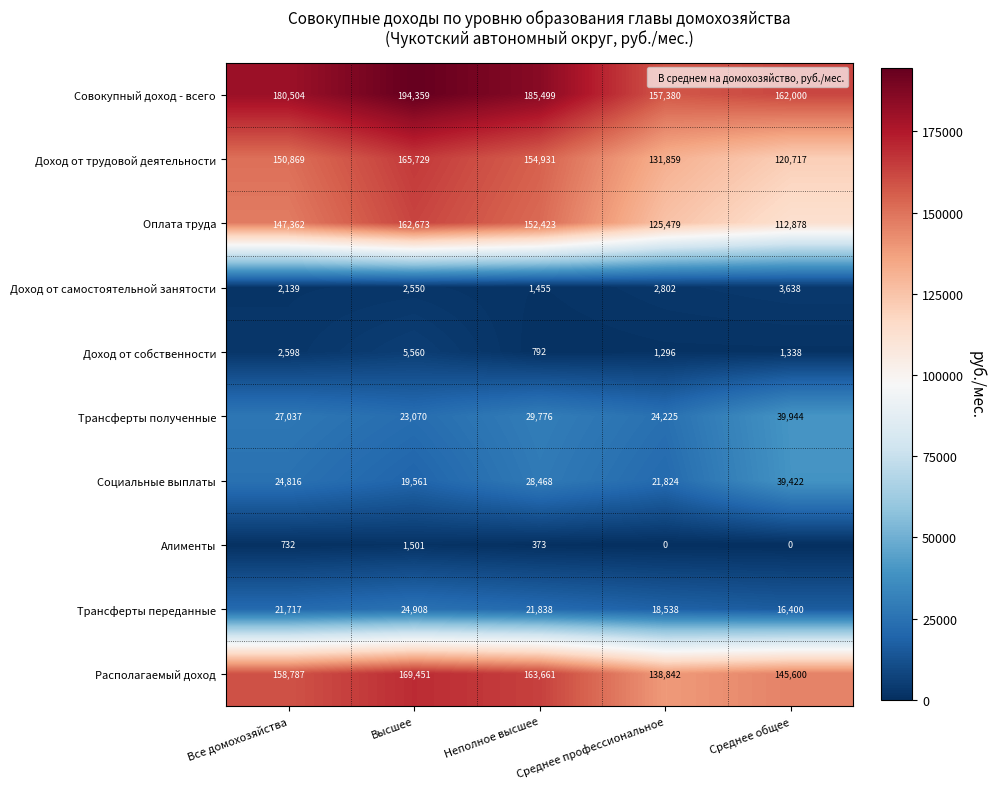

Where does the Доход от собственности series first go above 1338?

Все домохозяйства